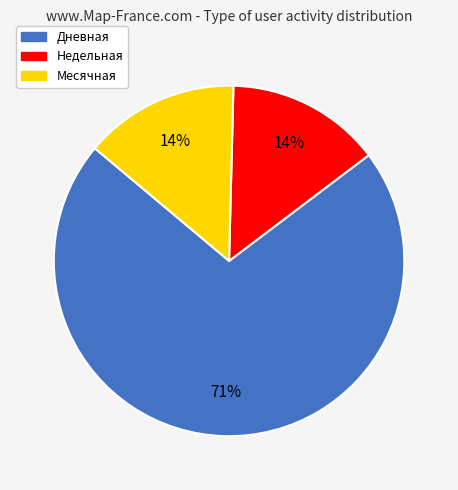

To the nearest percent, what is the average slice percentage?

33%